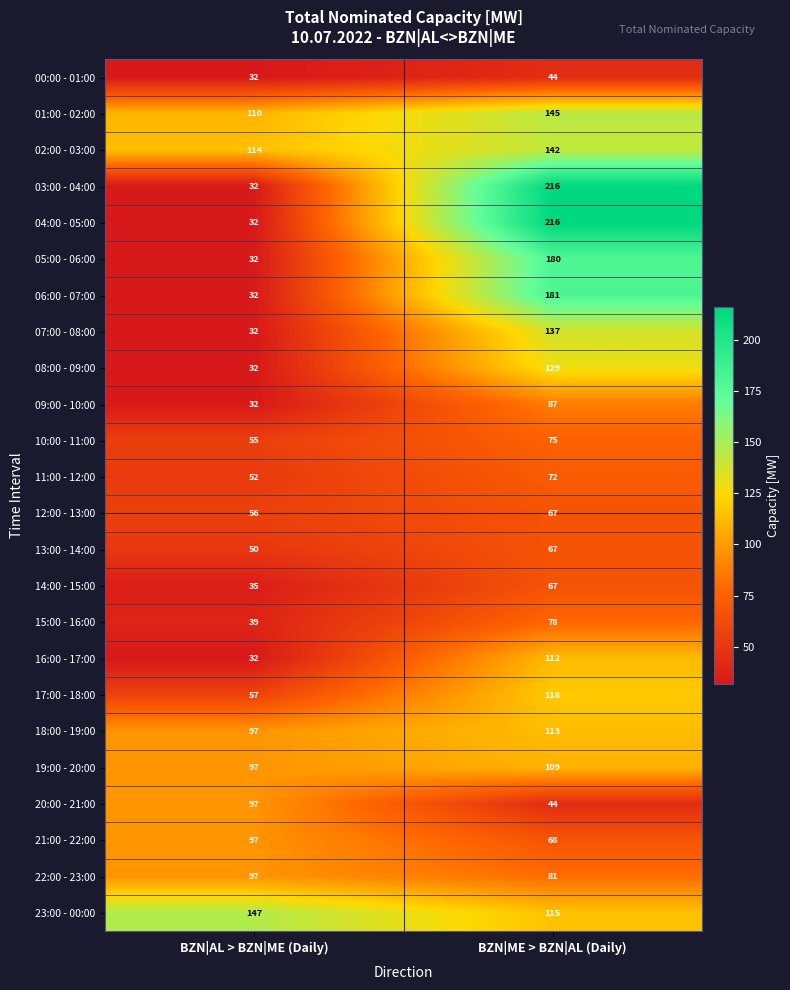

Is it true that 22:00 - 23:00 equals 81 at BZN|ME > BZN|AL (Daily)?

True